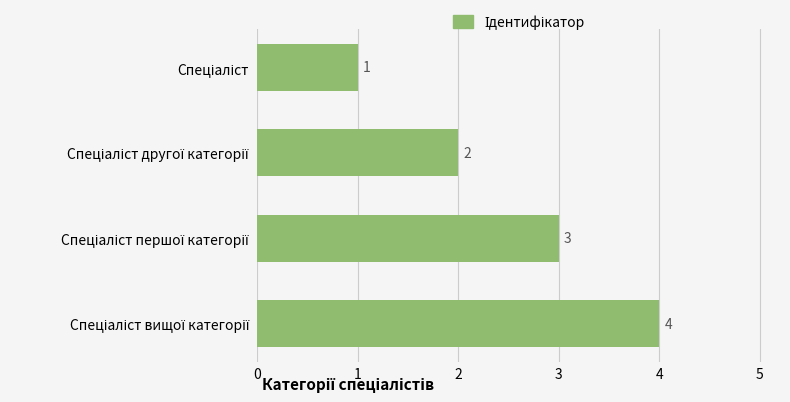

What is the difference between the maximum and minimum values?

3